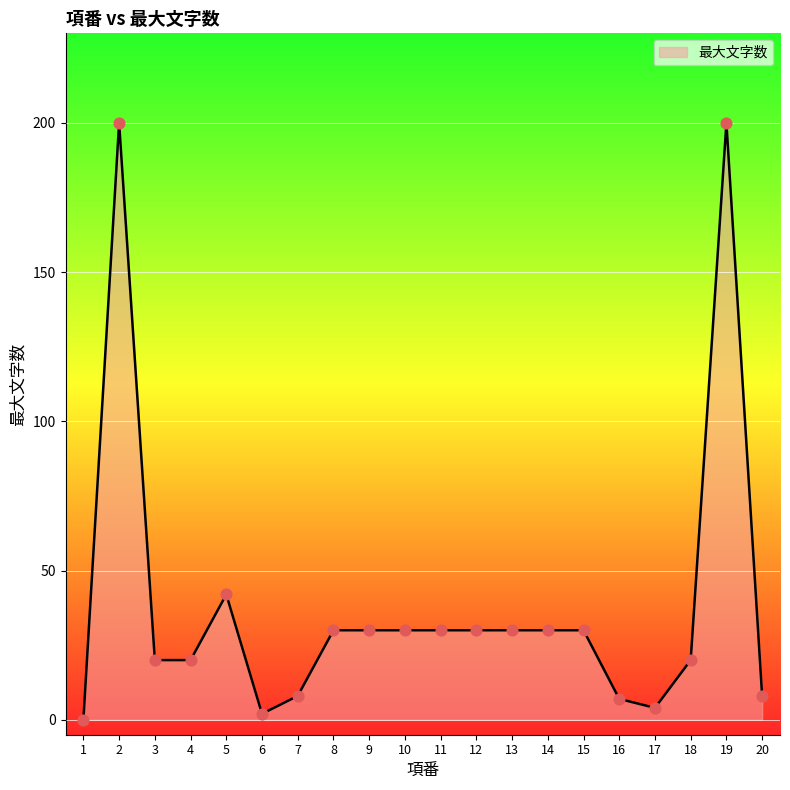

Approximately how many times larger is the value at 9 compared to 18?

1.5